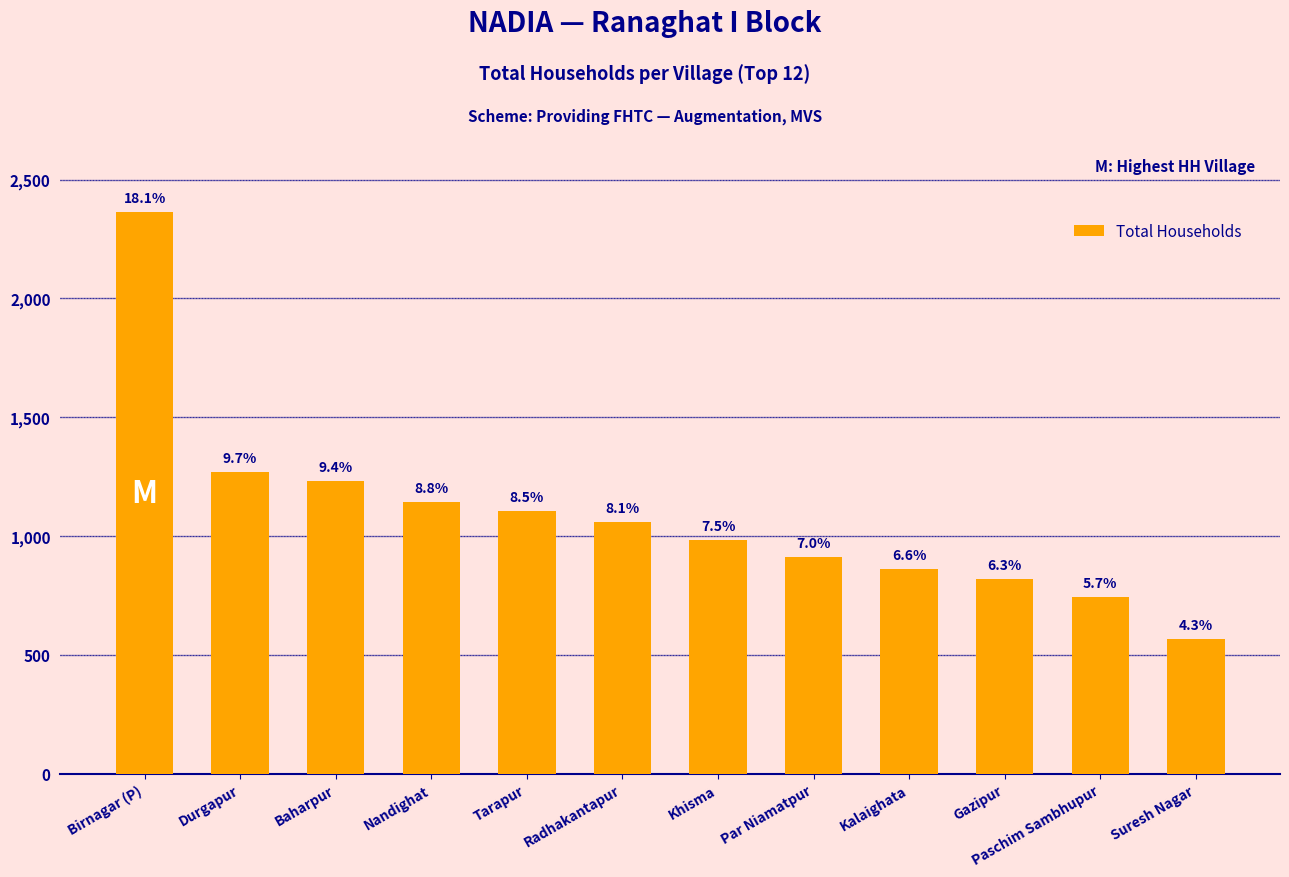

Which category has the lowest value across all series?

Suresh Nagar